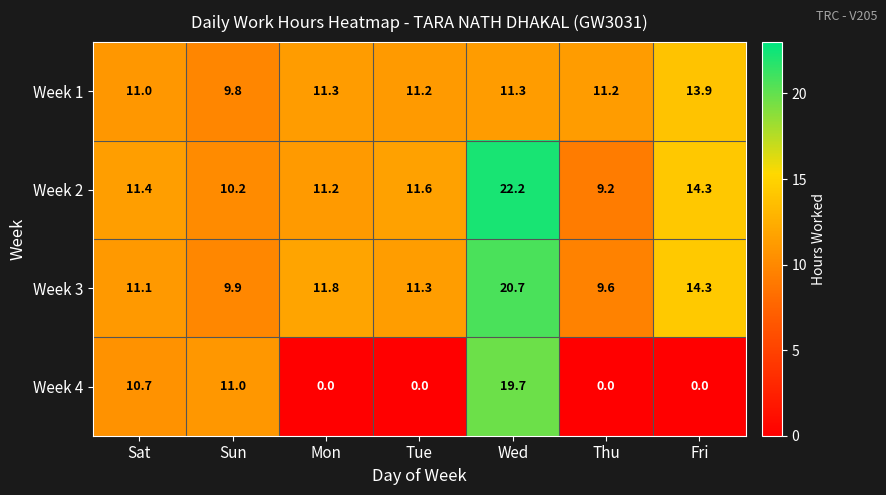

How many series are shown in this chart?

4